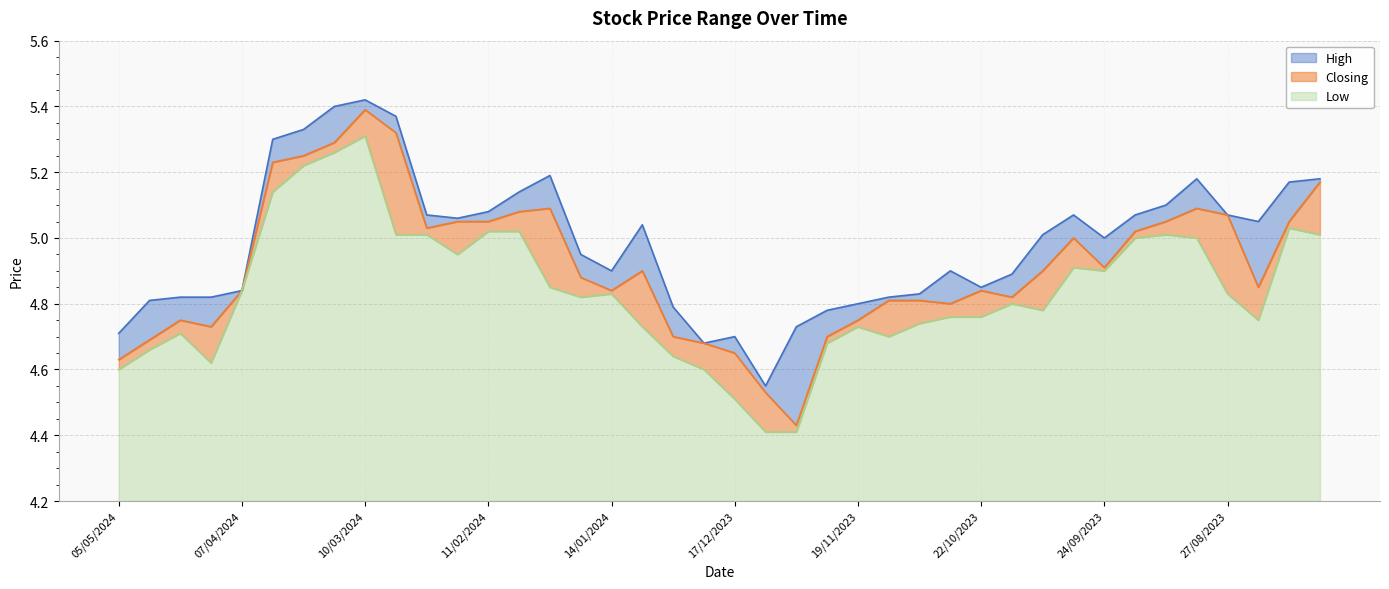

Which series has the largest range (max minus min)?

Closing